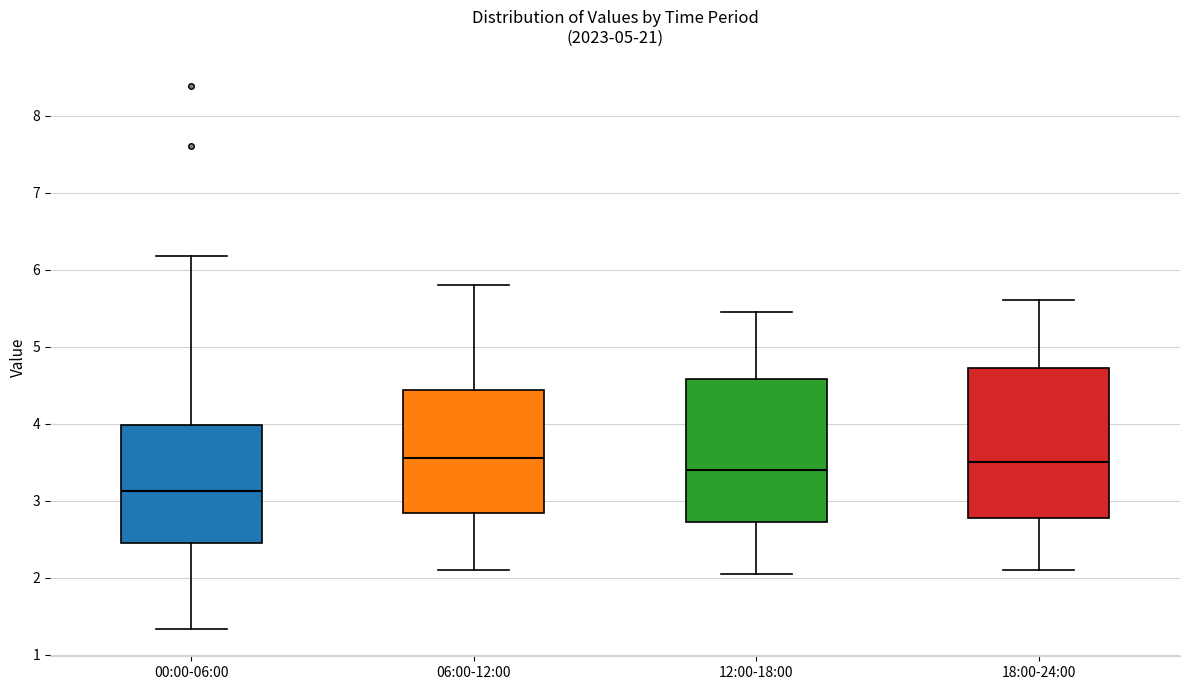

Reading left to right, transcribe this box plot: for each box, give where its median line is, the range the box spans, and where its two whiskers end, as read against the y-axis. The values are not printed on the chart, so give them approximately, as read against the axis.

00:00-06:00: median 3.1, box 2.4 to 4.0, whiskers 1.3 to 6.2
06:00-12:00: median 3.6, box 2.8 to 4.4, whiskers 2.1 to 5.8
12:00-18:00: median 3.4, box 2.7 to 4.6, whiskers 2.1 to 5.5
18:00-24:00: median 3.5, box 2.8 to 4.7, whiskers 2.1 to 5.6